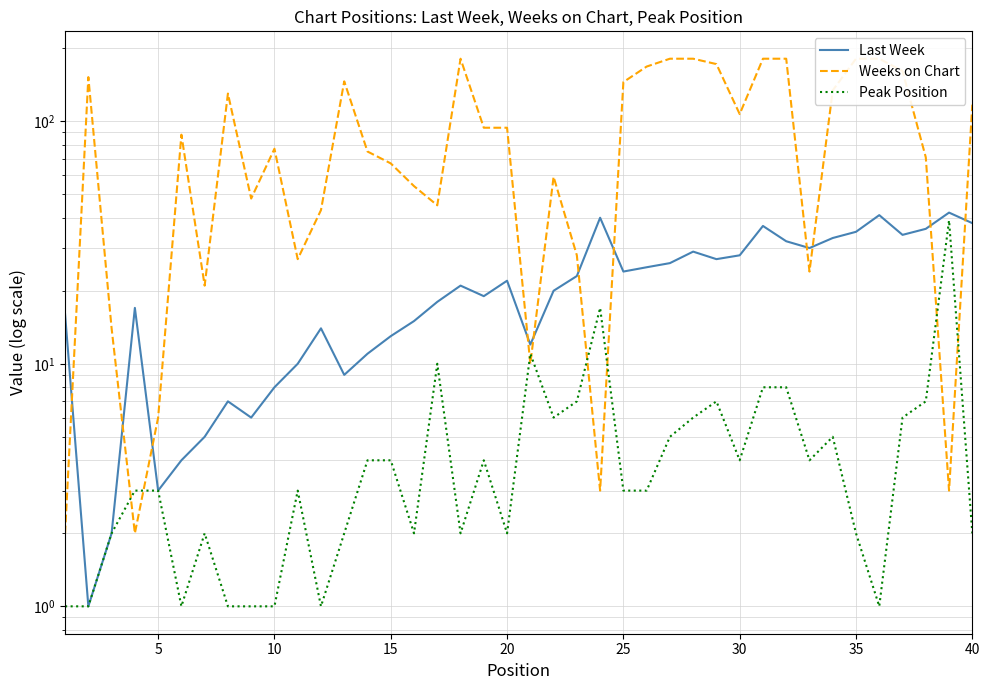

Which series has the largest total across all categories?

Weeks on Chart